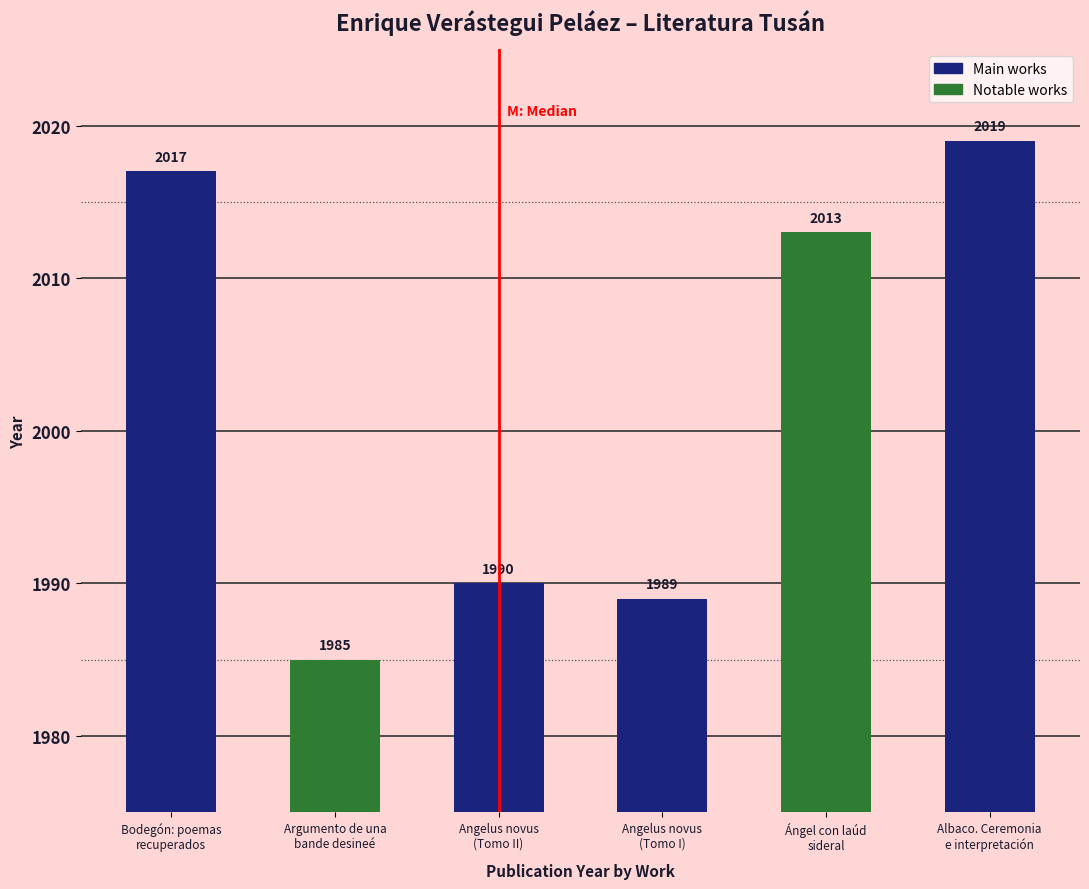

List the labels in order of value, smallest first.

Argumento de una
bande desineé, Angelus novus
(Tomo I), Angelus novus
(Tomo II), Ángel con laúd
sideral, Bodegón: poemas
recuperados, Albaco. Ceremonia
e interpretación